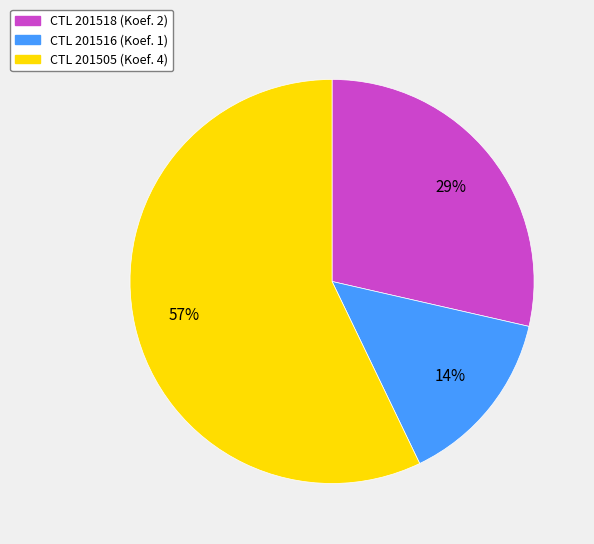

Count the number of slices in the pie.

3